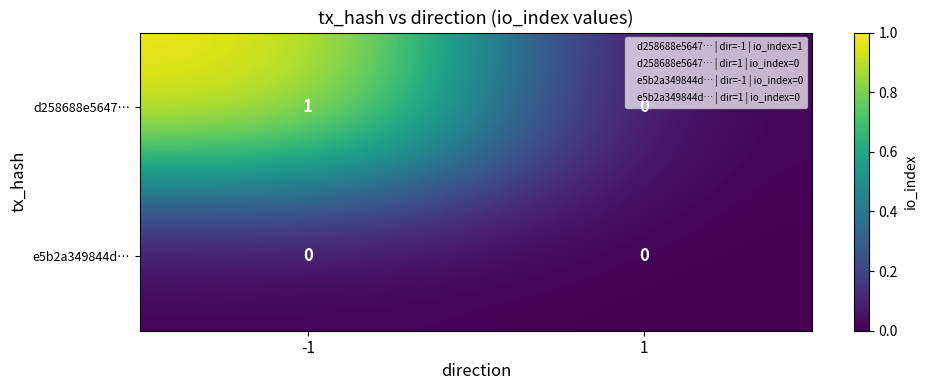

Rank the series by their average value, from lowest to highest.

e5b2a349844d…, d258688e5647…